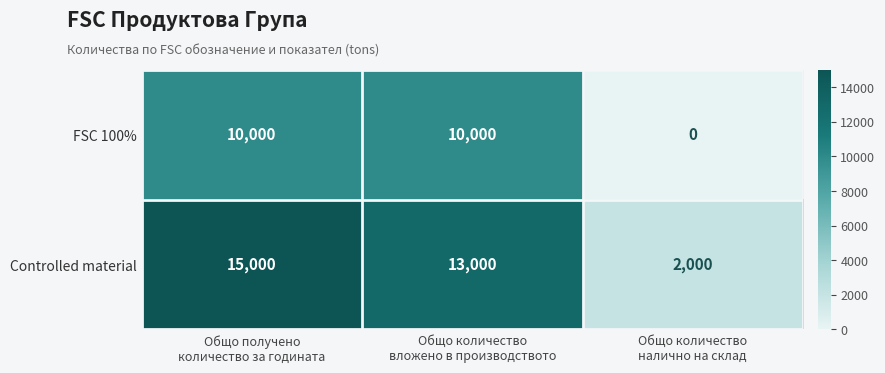

What is the greatest value displayed?

15000